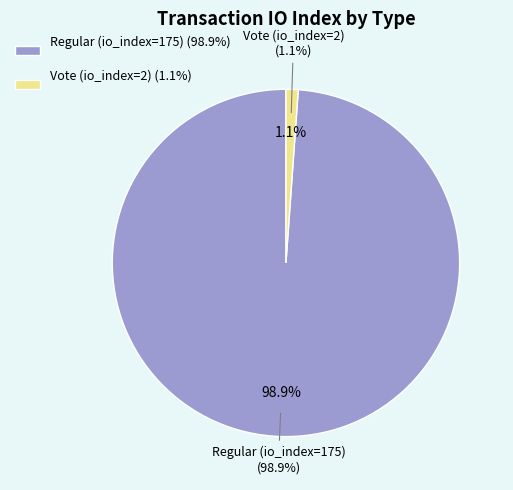

Rank the categories by value from highest to lowest.

Regular (io_index=175), Vote (io_index=2)